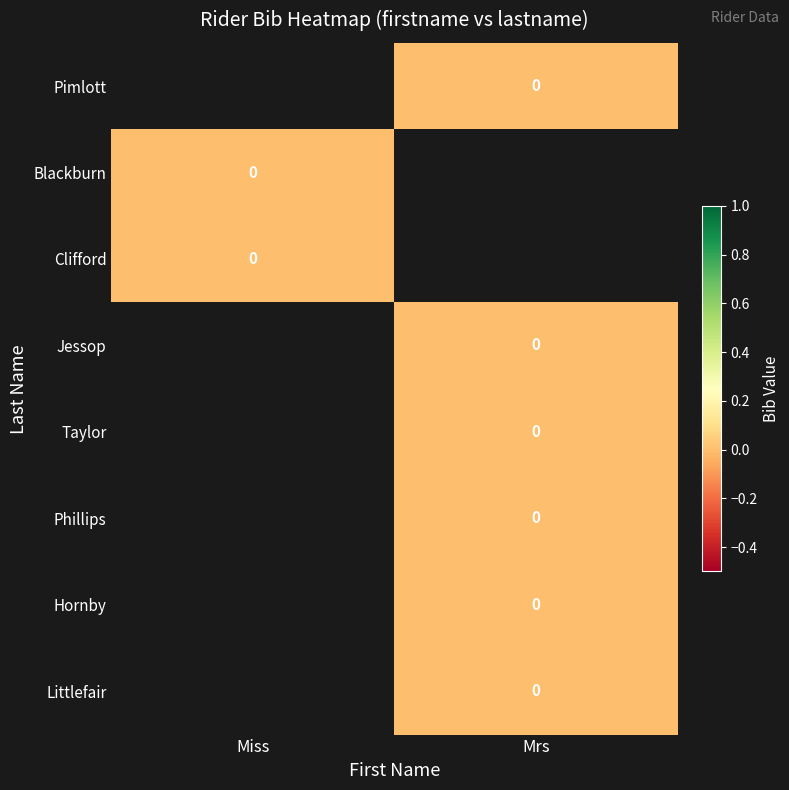

Count the number of categories in the chart.

2